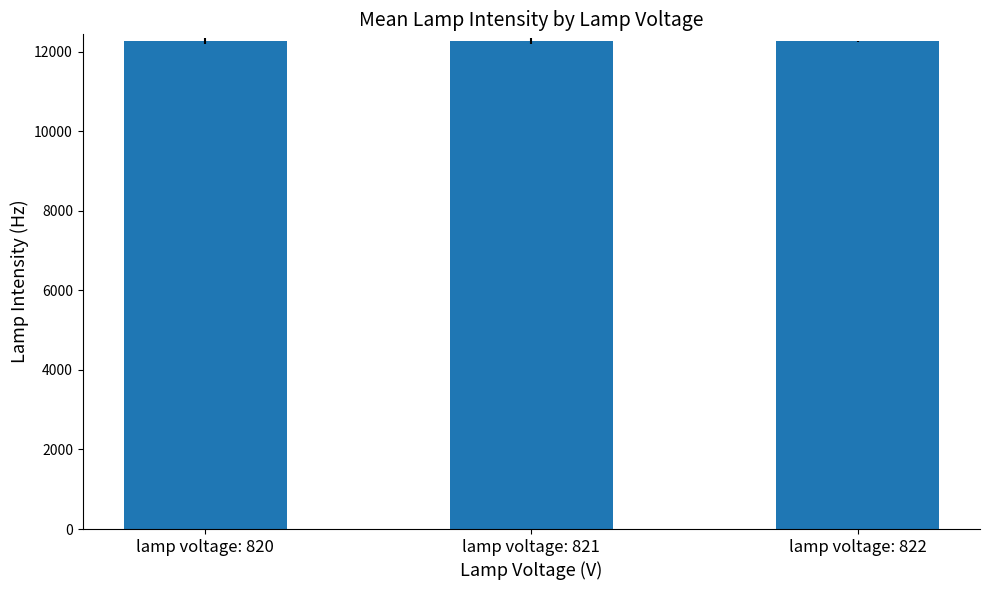

What is the difference between the maximum and minimum values?

16.9